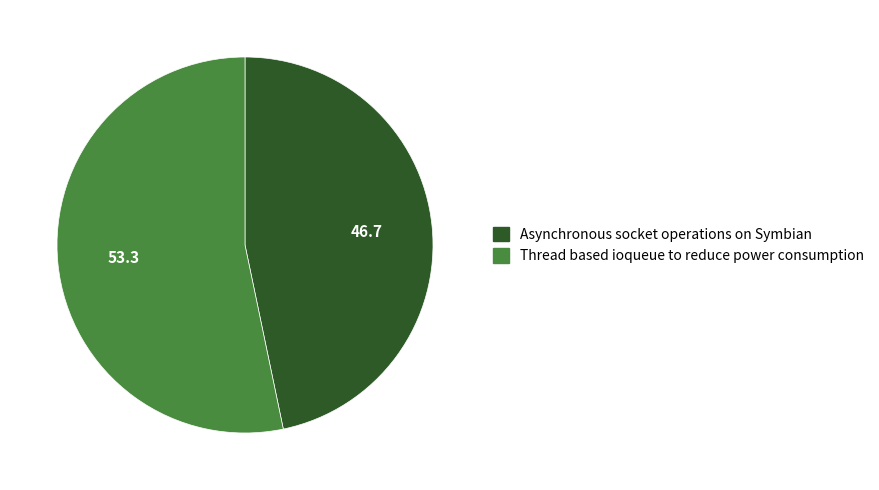

Does Thread based ioqueue to reduce power consumption represent more than half of the total?

Yes